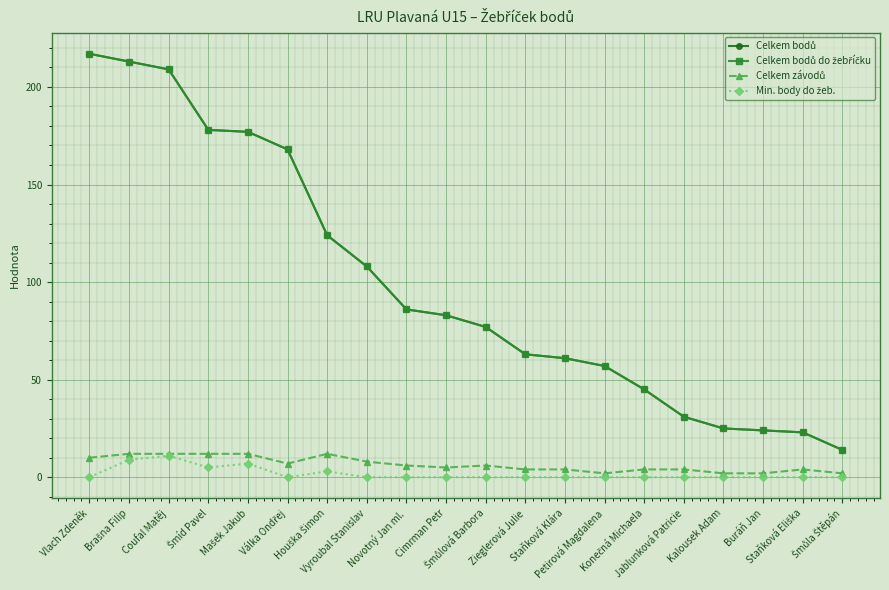

Between Vyroubal Stanislav and Konečná Michaela, which is larger?

Vyroubal Stanislav